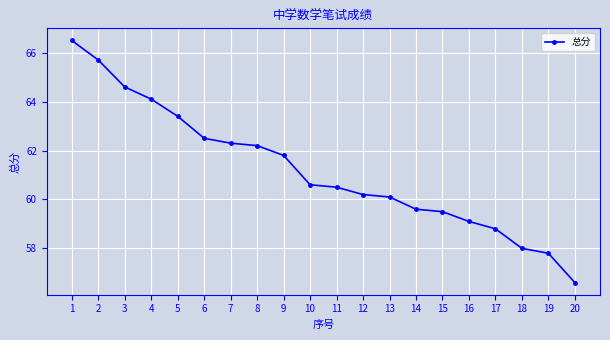

List the labels in order of value, largest first.

1, 2, 3, 4, 5, 6, 7, 8, 9, 10, 11, 12, 13, 14, 15, 16, 17, 18, 19, 20